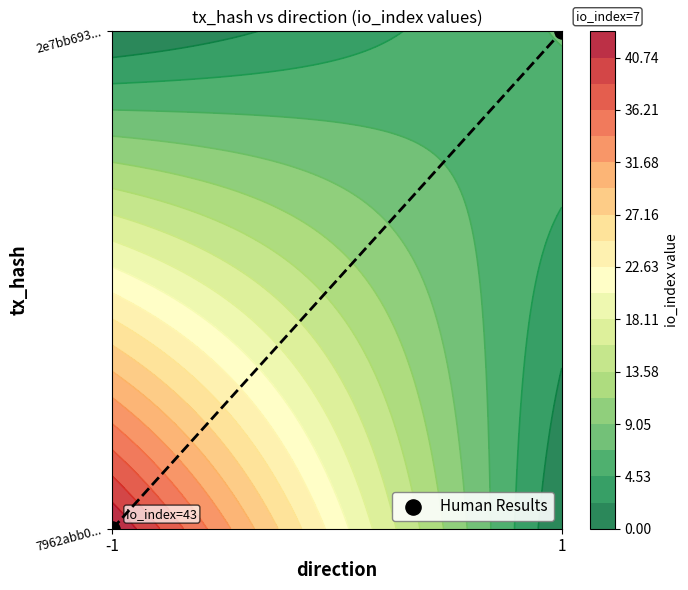

How many values are below 1?

1